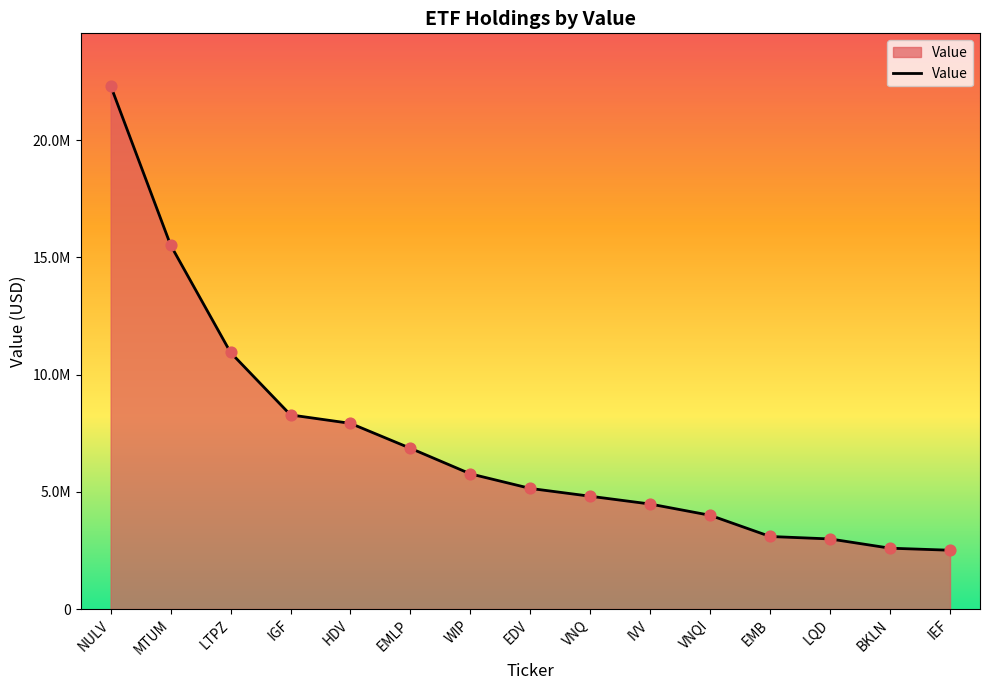

What is the change in value from VNQ to VNQI?

-812723